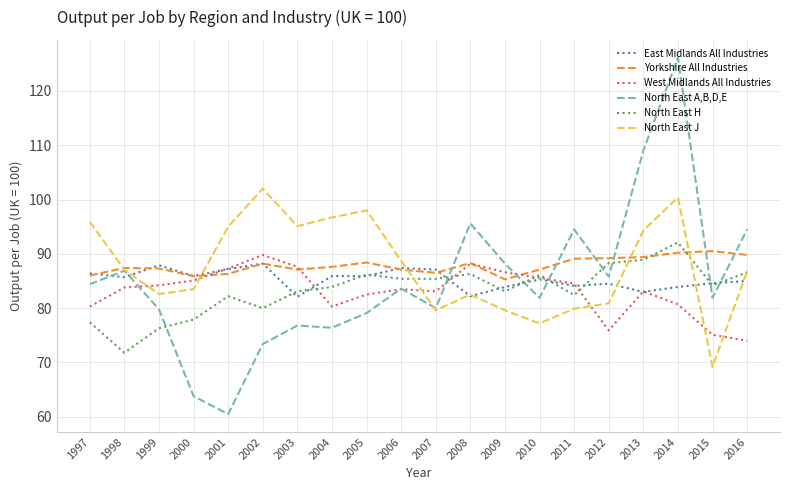

At which category is the sum across all series the highest?

2014